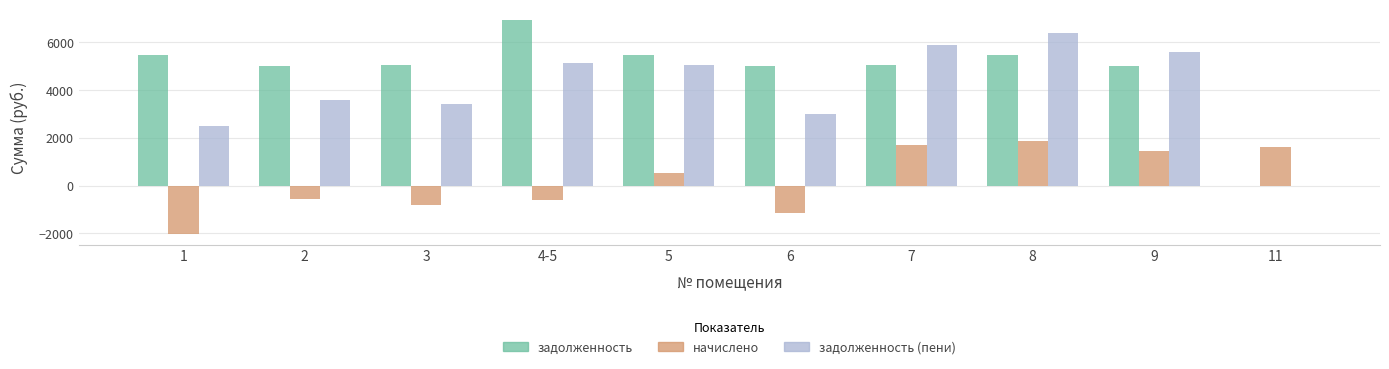

Does the chart contain stacked bars?

No